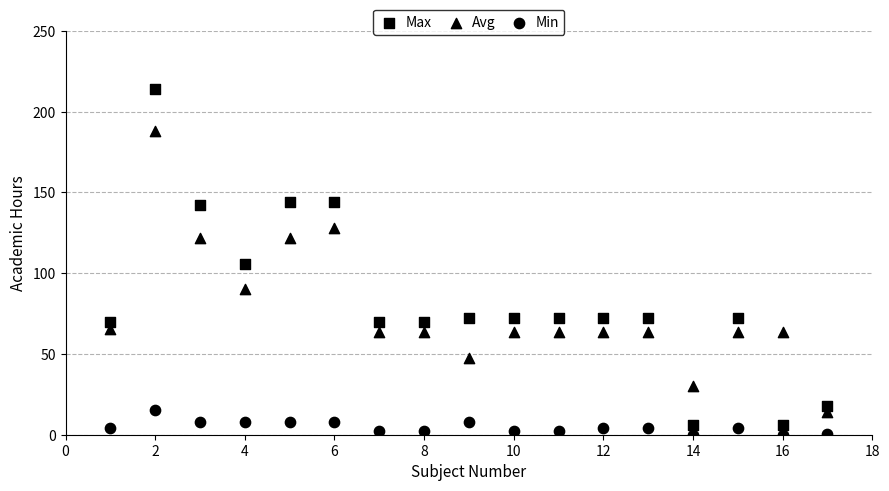

How many data points are displayed?

51